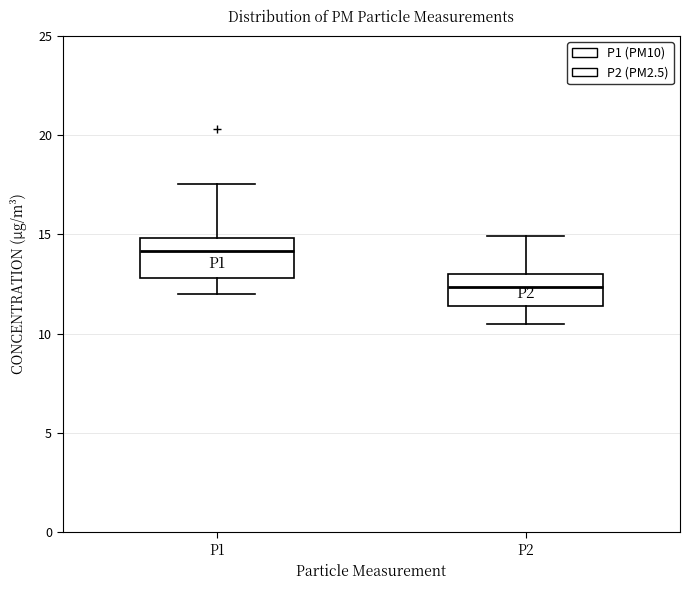

Reading left to right, read every box against the y-axis: the position of its median line, the range the box covers, and the ends of its whiskers. The values are not printed on the chart, so give them approximately, as read against the axis.

P1: median 14.0, box 13.0 to 15.0, whiskers 12.0 to 17.5
P2: median 12.5, box 11.5 to 13.0, whiskers 10.5 to 15.0